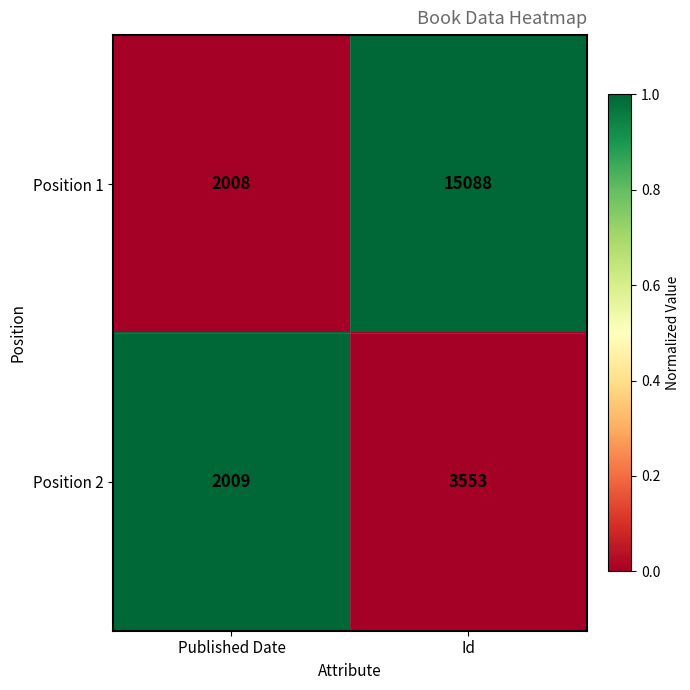

Rank the series by their average value, from highest to lowest.

Position 1, Position 2